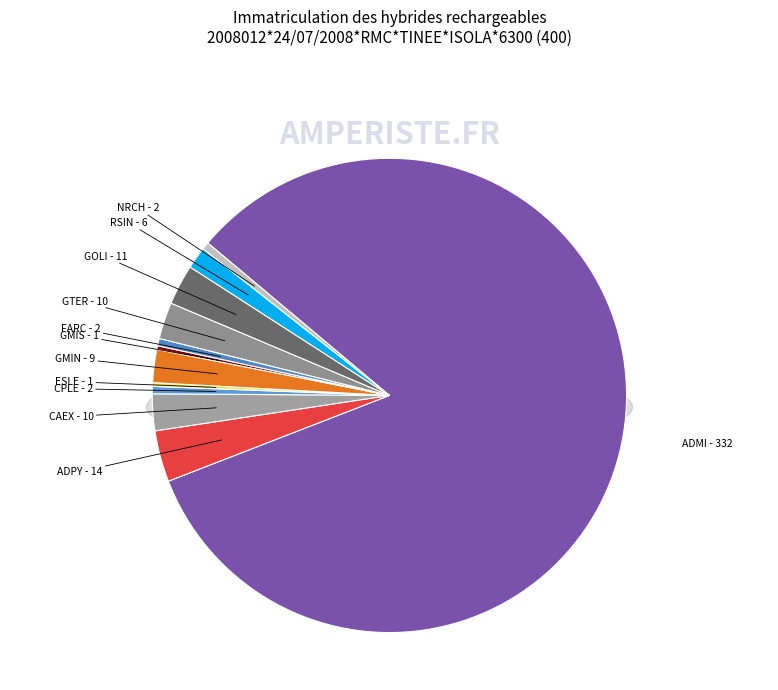

Is it true that ESLE is 0% of the pie?

True